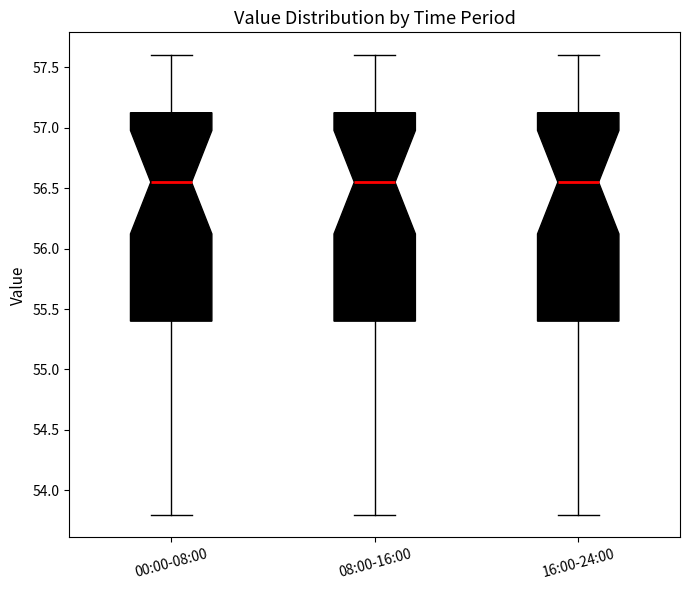

Reading left to right, read every box against the y-axis: the position of its median line, the range the box covers, and the ends of its whiskers. The values are not printed on the chart, so give them approximately, as read against the axis.

00:00-08:00: median 56.55, box 55.40 to 57.15, whiskers 53.80 to 57.60
08:00-16:00: median 56.55, box 55.40 to 57.15, whiskers 53.80 to 57.60
16:00-24:00: median 56.55, box 55.40 to 57.15, whiskers 53.80 to 57.60